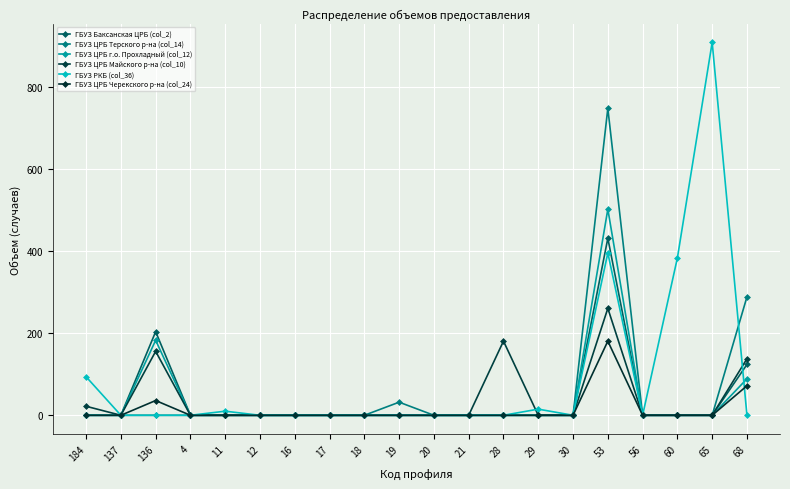

How many interior local peaks does the ГБУЗ Баксанская ЦРБ (col_2) series have?

2